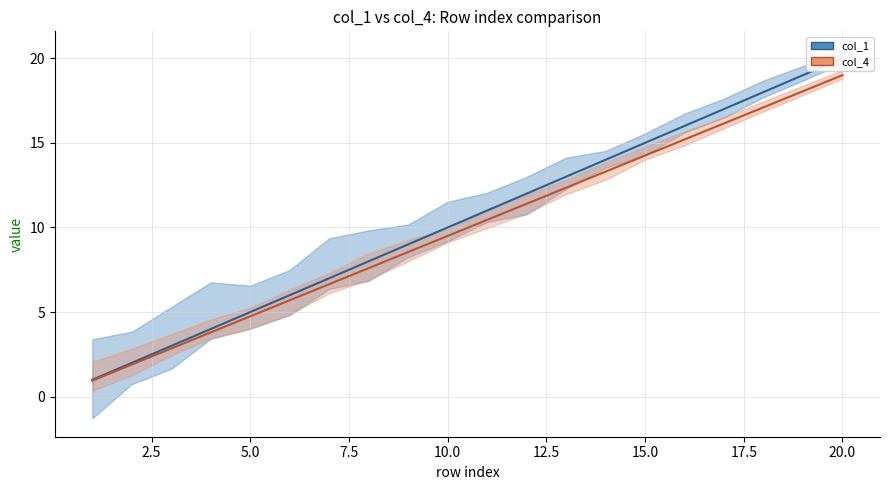

True or false: col_1 has a value of 14 at 14.

True